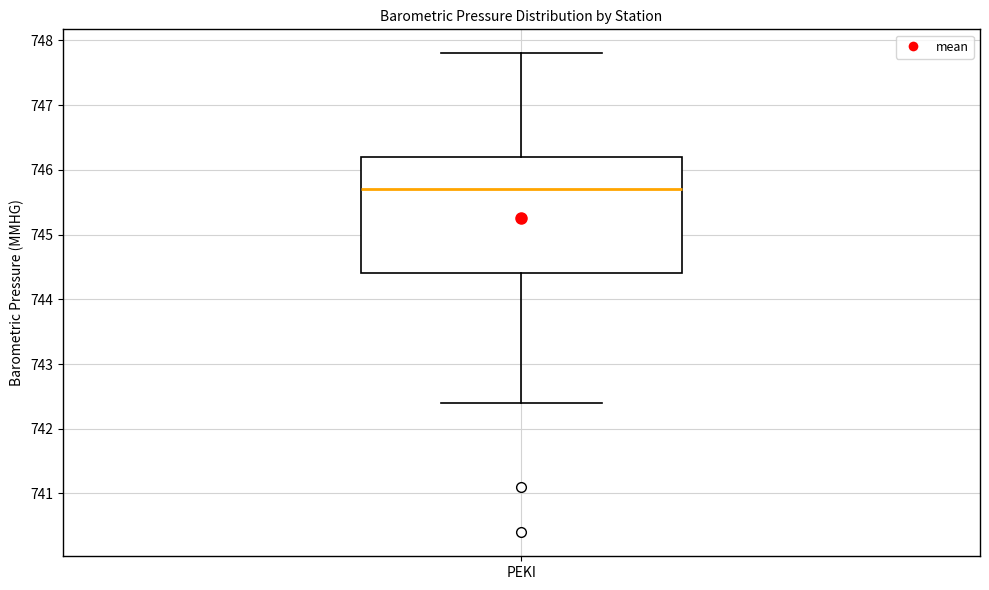

Transcribe this box plot: give where the median line is, the range the box spans, and where the two whiskers end, as read against the y-axis. The values are not printed on the chart, so give them approximately, as read against the axis.

median 745.7, box 744.4 to 746.2, whiskers 742.4 to 747.8